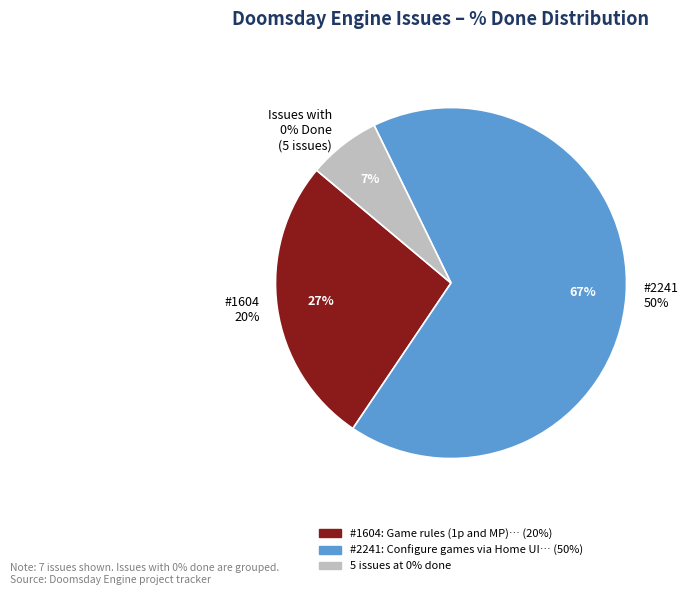

Does any single category account for the majority?

Yes